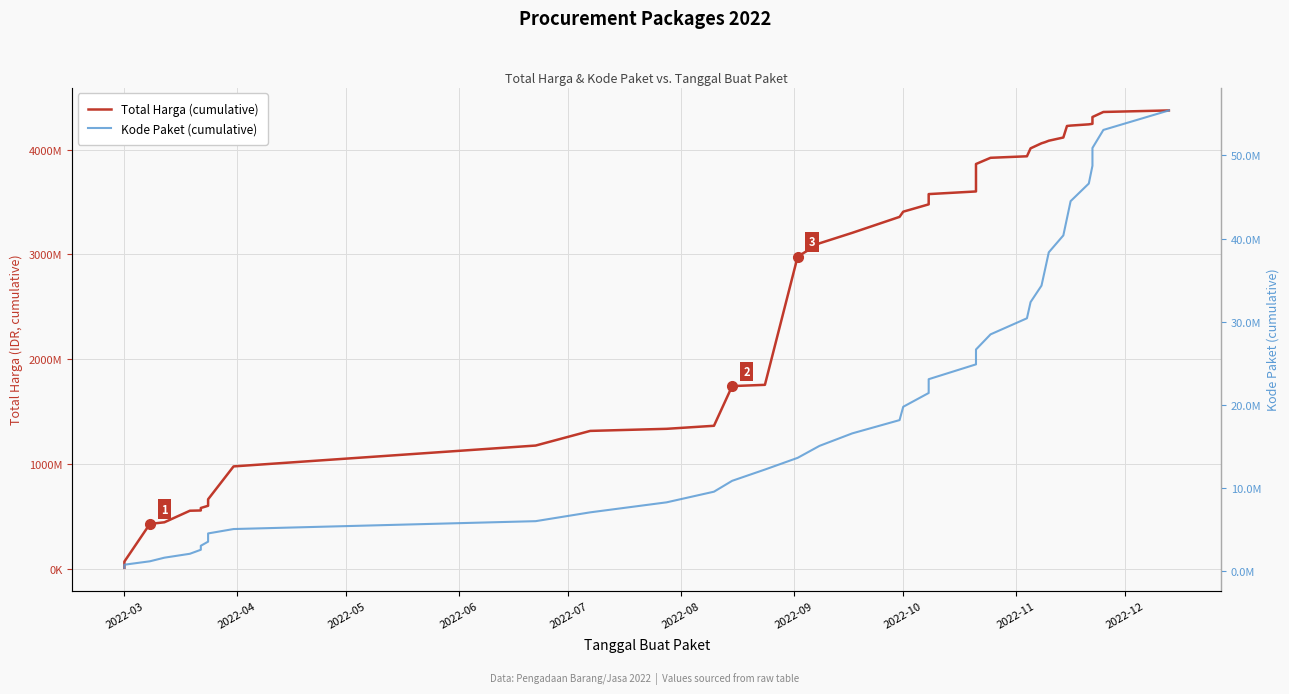

What is the difference between the maximum and minimum values in the Kode Paket (cumulative) series?

55036714